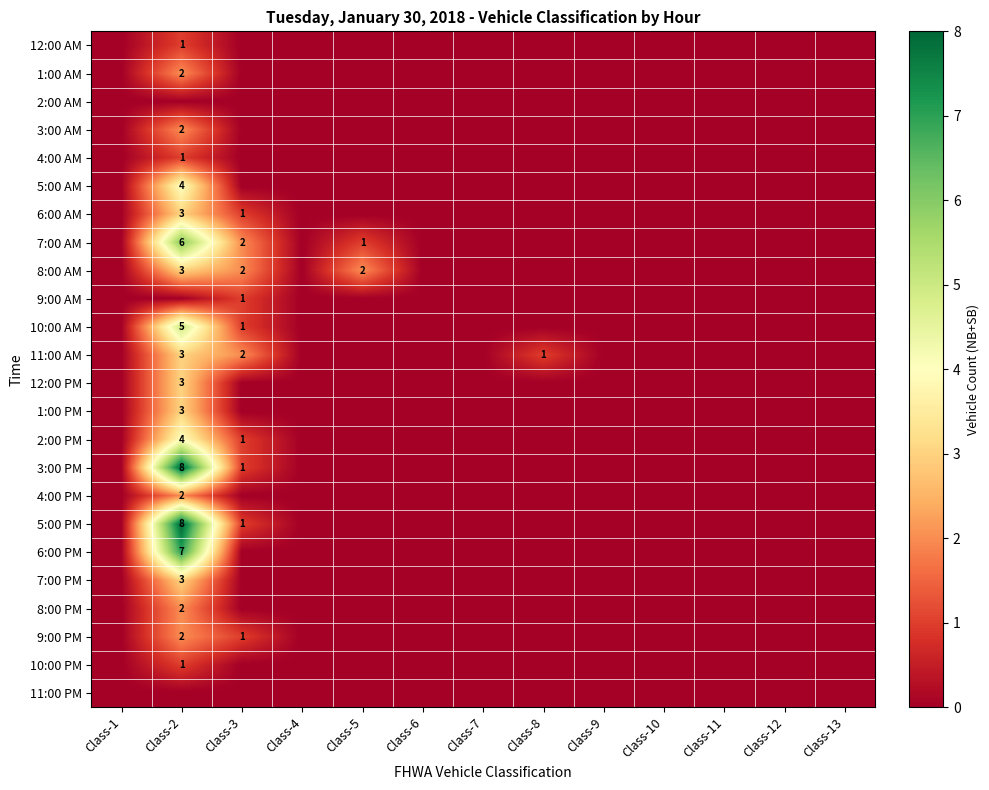

How many 7:00 AM values are between 0 and 1?

11